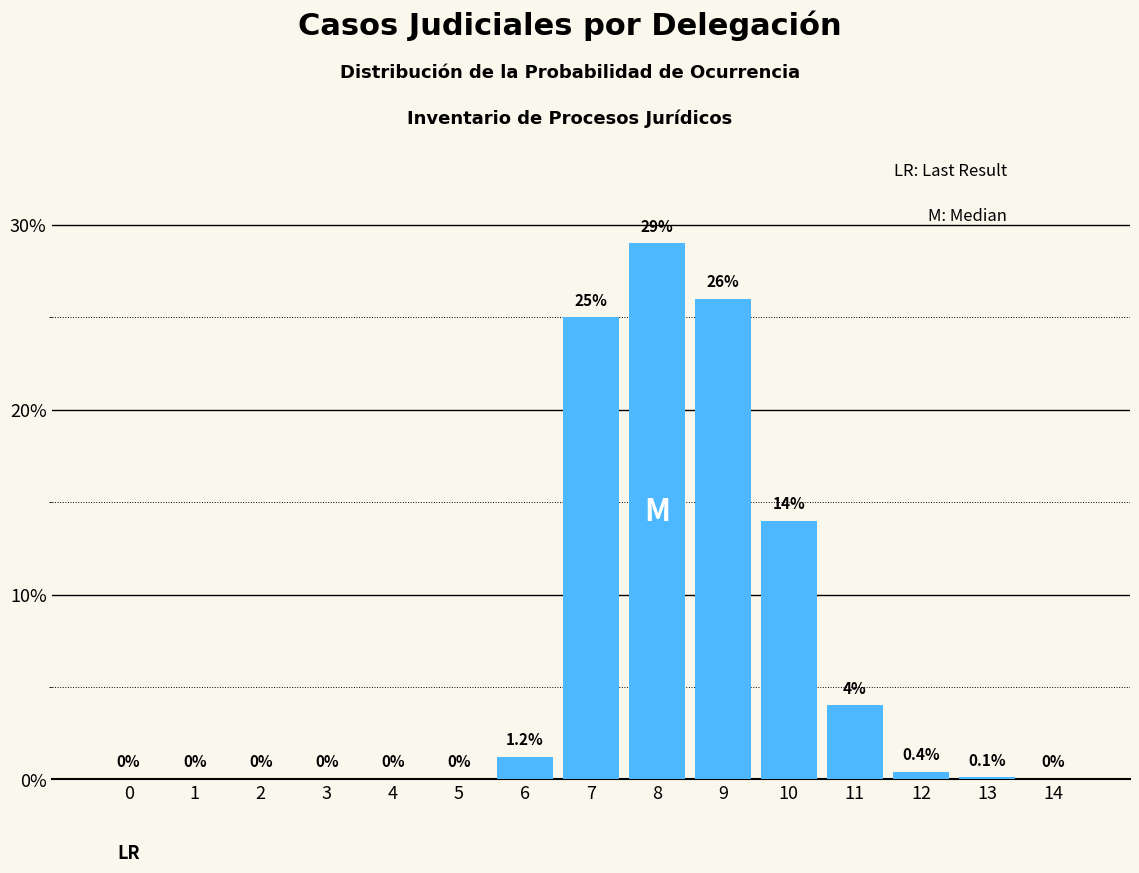

Reading left to right, what are all the values shown in this chart?

0=0.0	1=0.0	2=0.0	3=0.0	4=0.0	5=0.0	6=1.2	7=25.0	8=29.0	9=26.0	10=14.0	11=4.0	12=0.4	13=0.1	14=0.0